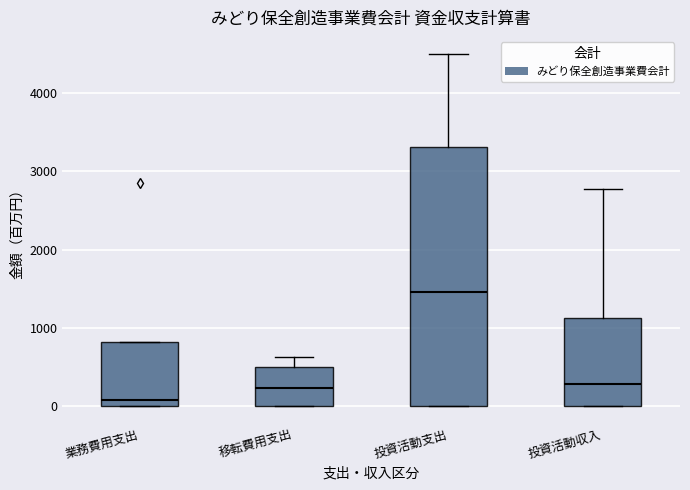

Which box's median line is the highest?

投資活動支出